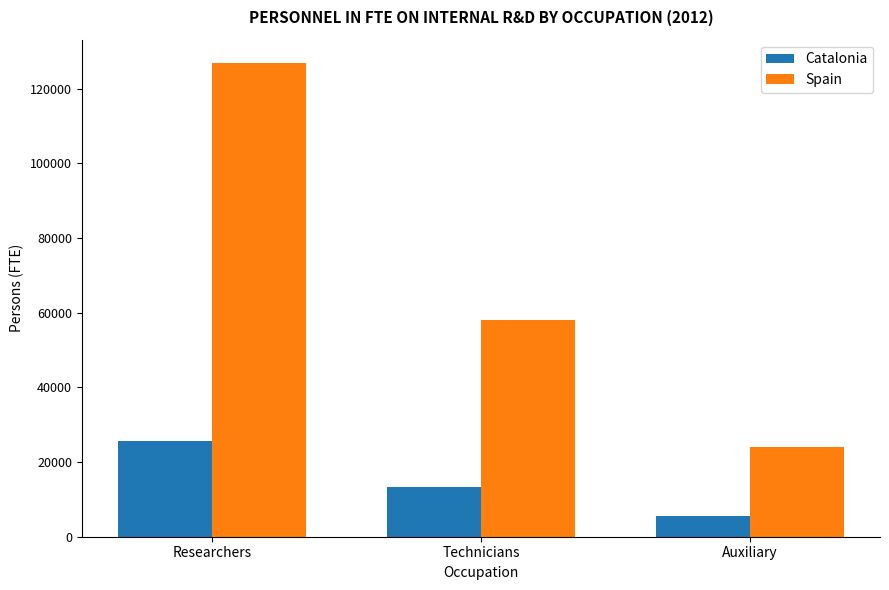

What is the average value of the Catalonia series?

14820.5